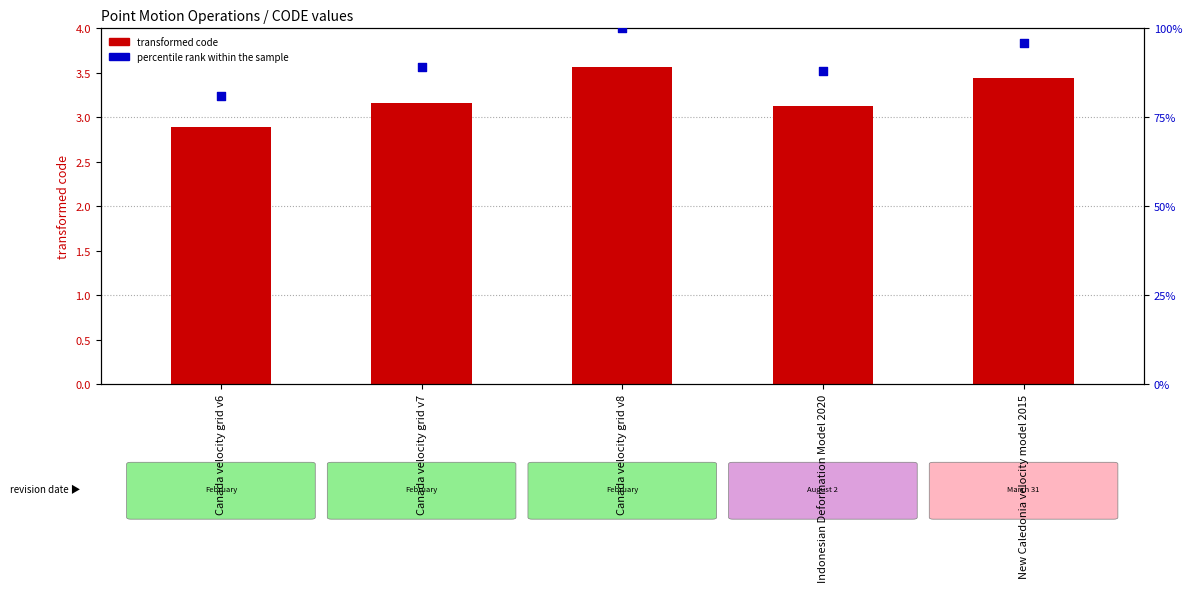

Which series reaches the minimum Y coordinate?

transformed code